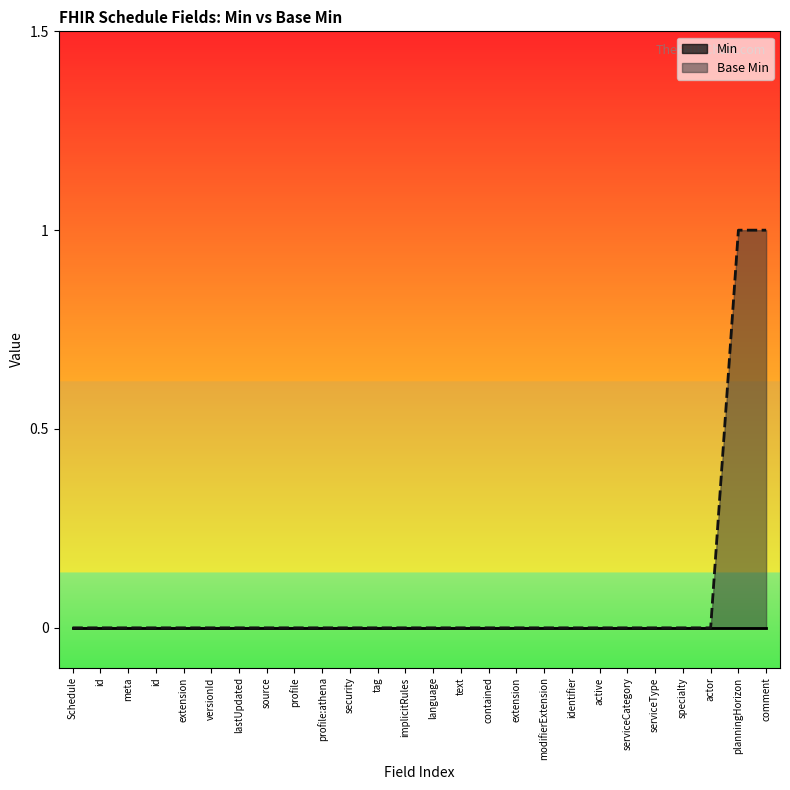

Does the chart display data point markers on the line(s)?

No